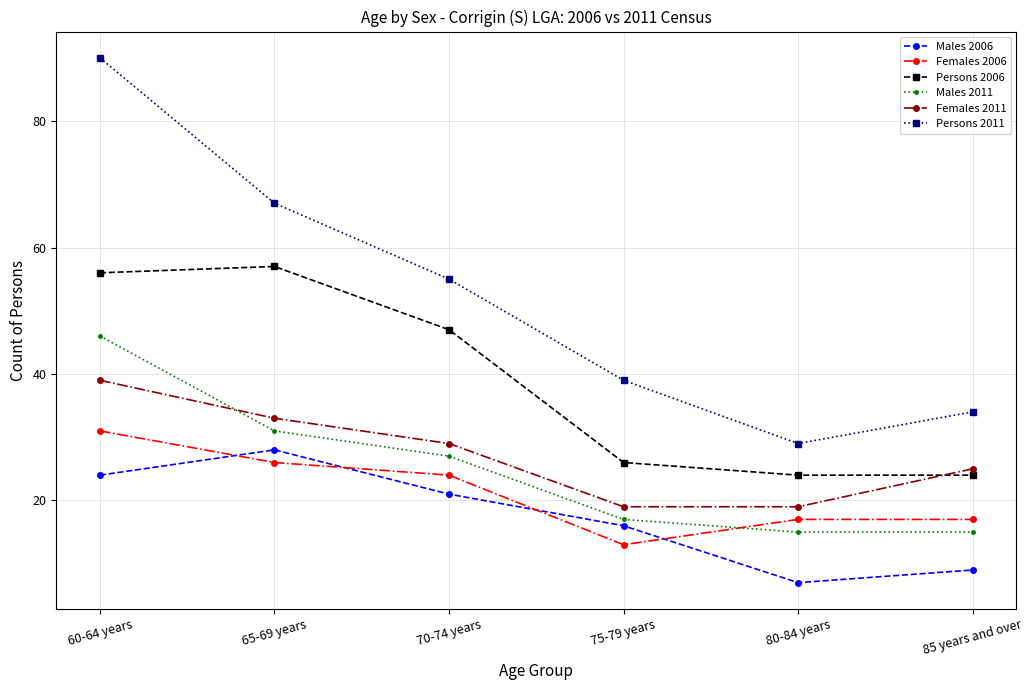

What is the lowest value of the Females 2011 series?

19